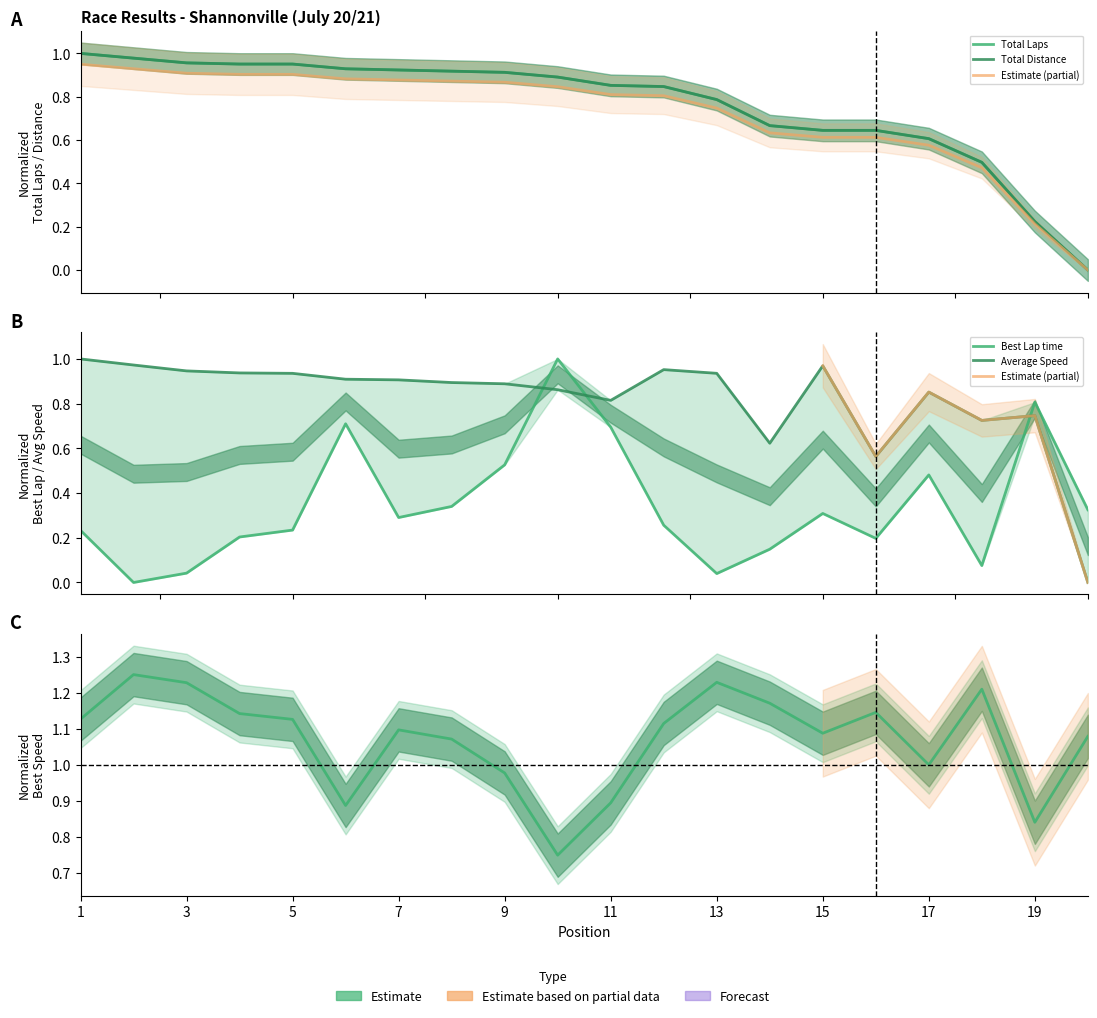

Is the value of Best Lap time at 8 greater than the value of Total Distance at 19?

Yes